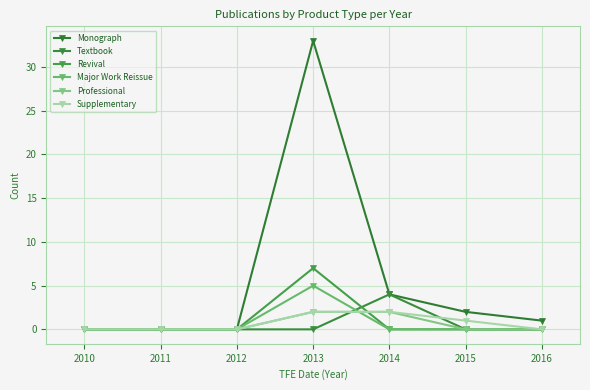

What is the approximate value of Revival at 2013?

7